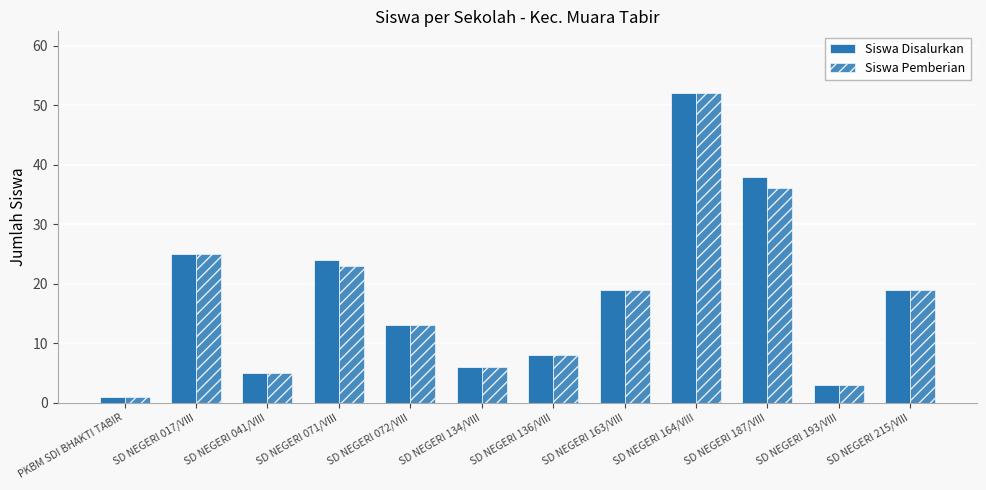

List the series in order of their peak value, highest first.

Siswa Disalurkan, Siswa Pemberian